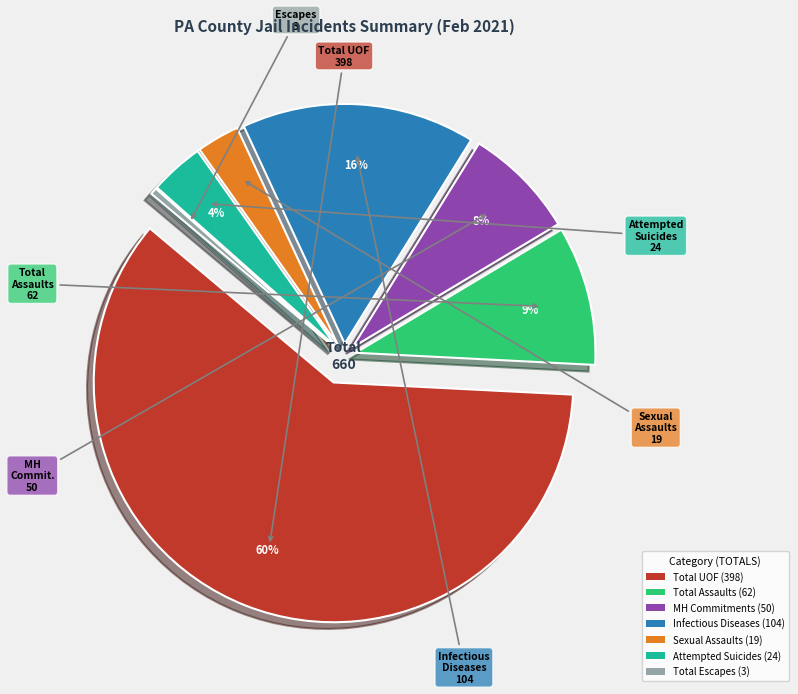

How many segments does this pie chart have?

7